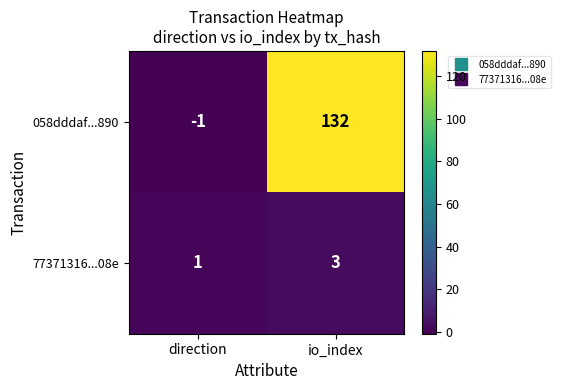

What is the total value across all series at io_index?

135